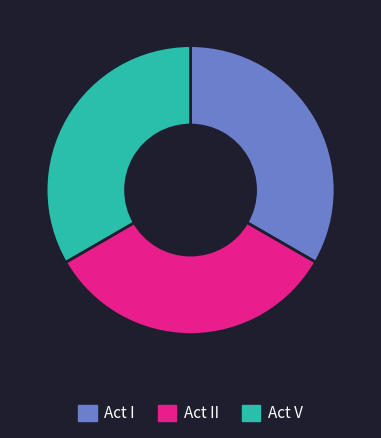

Do Act II and Act V together represent more than half of the pie?

Yes